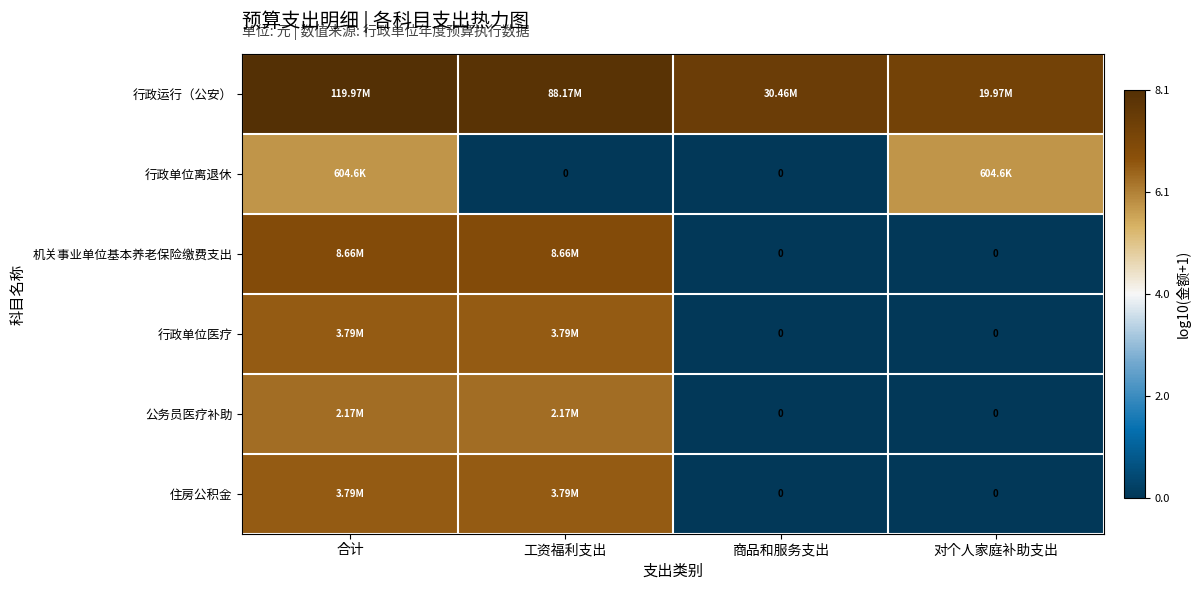

Between 合计 and 工资福利支出, which is larger?

合计